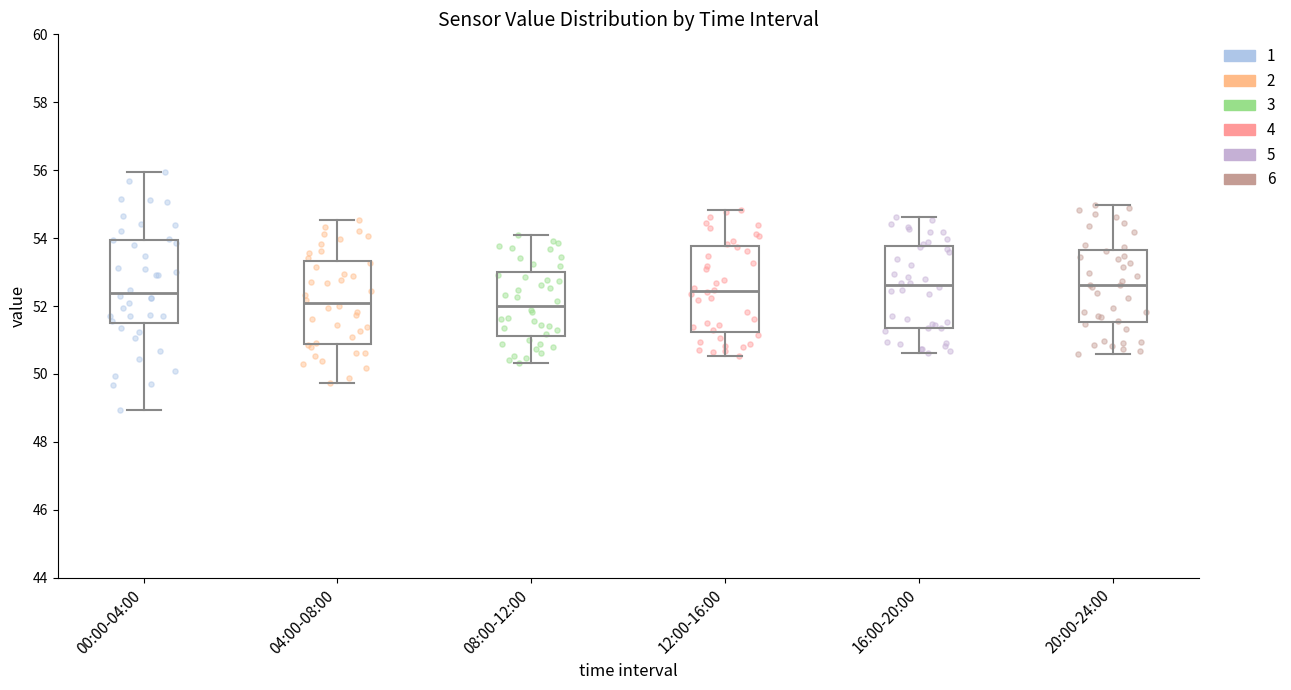

Reading left to right, transcribe this box plot: for each box, give where its median line is, the range the box spans, and where its two whiskers end, as read against the y-axis. The values are not printed on the chart, so give them approximately, as read against the axis.

00:00-04:00: median 52.4, box 51.6 to 54.0, whiskers 49.0 to 56.0
04:00-08:00: median 52.0, box 50.8 to 53.4, whiskers 49.8 to 54.6
08:00-12:00: median 52.0, box 51.2 to 53.0, whiskers 50.4 to 54.0
12:00-16:00: median 52.4, box 51.2 to 53.8, whiskers 50.6 to 54.8
16:00-20:00: median 52.6, box 51.4 to 53.8, whiskers 50.6 to 54.6
20:00-24:00: median 52.6, box 51.6 to 53.6, whiskers 50.6 to 55.0